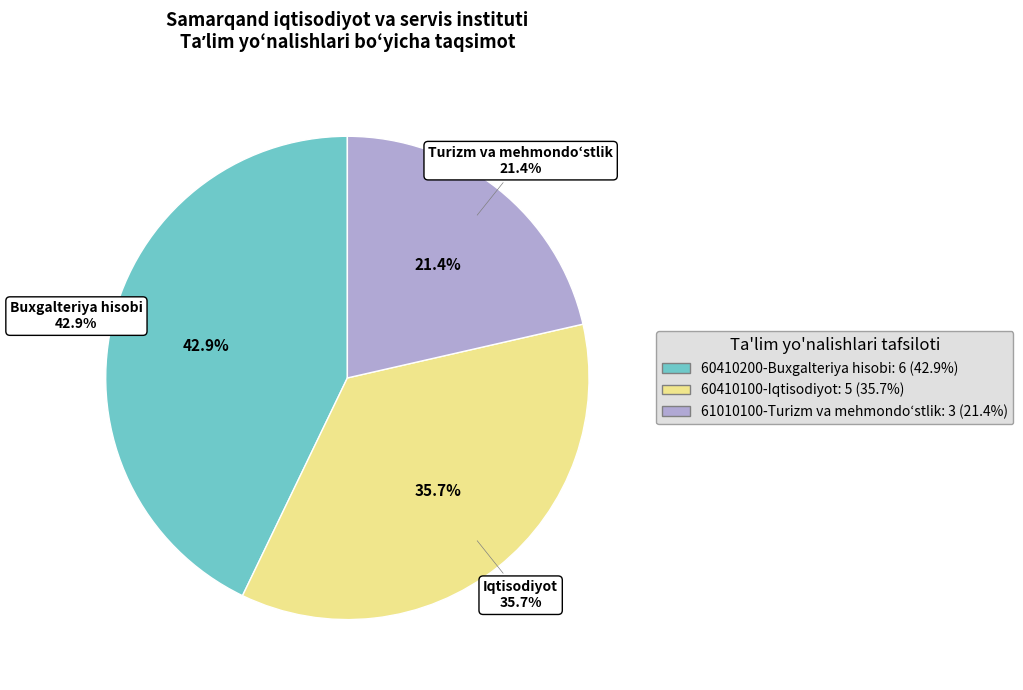

Which slice is the smallest?

61010100-Turizm va mehmondo‘stlik